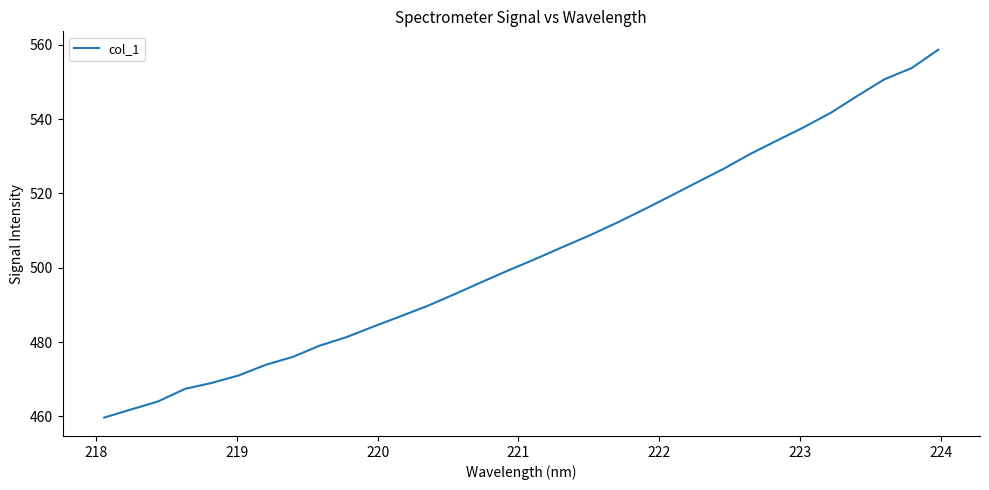

How many lines are shown in the chart?

1